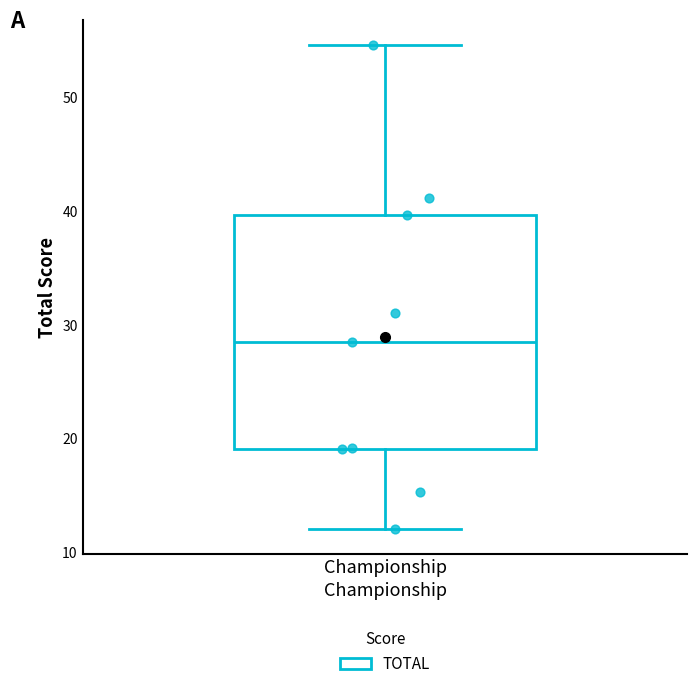

Read this box plot against the y-axis: the position of the median line, the range covered by the box, and the ends of both whiskers. The values are not printed on the chart, so give them approximately, as read against the axis.

median 29, box 19 to 40, whiskers 12 to 55